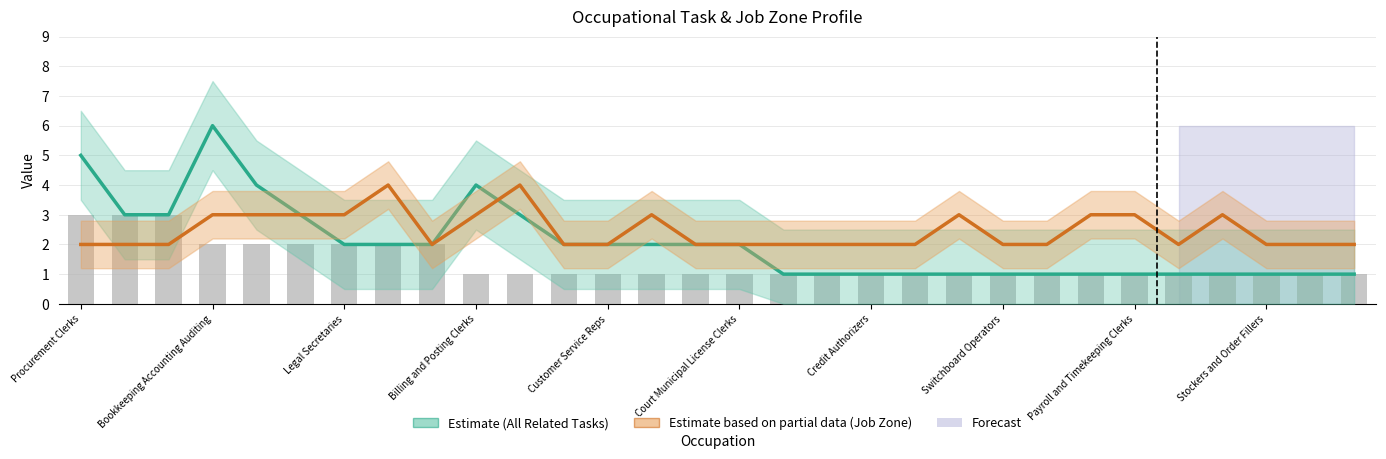

How many groups of bars are there?

30